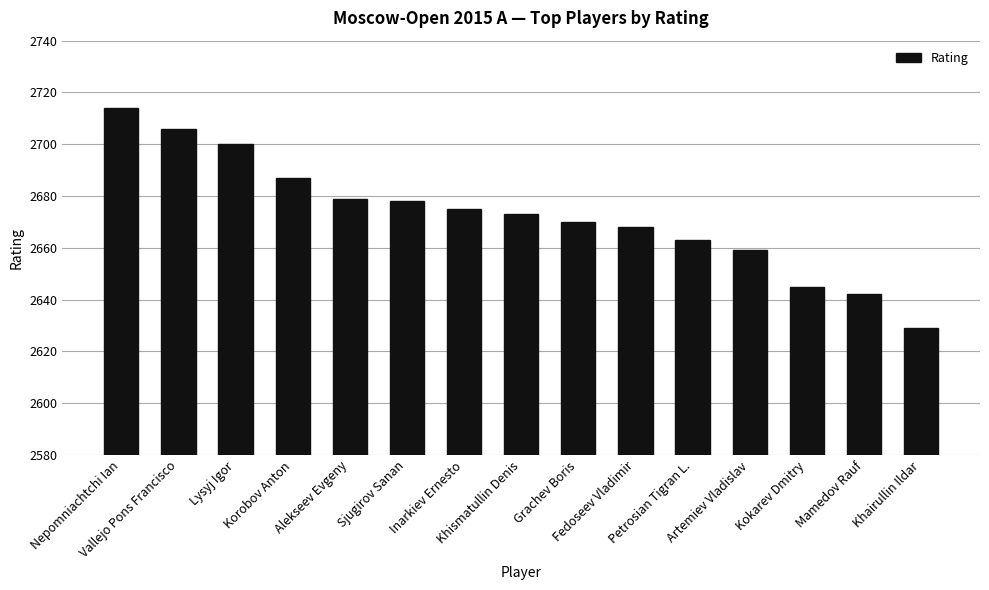

What is the difference between the maximum and minimum values?

85